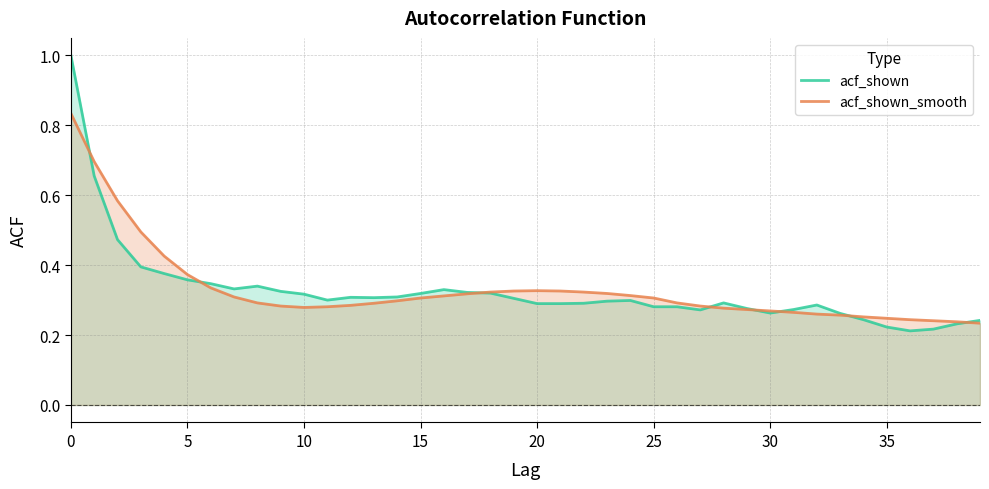

At which label does acf_shown_smooth reach its minimum?

39